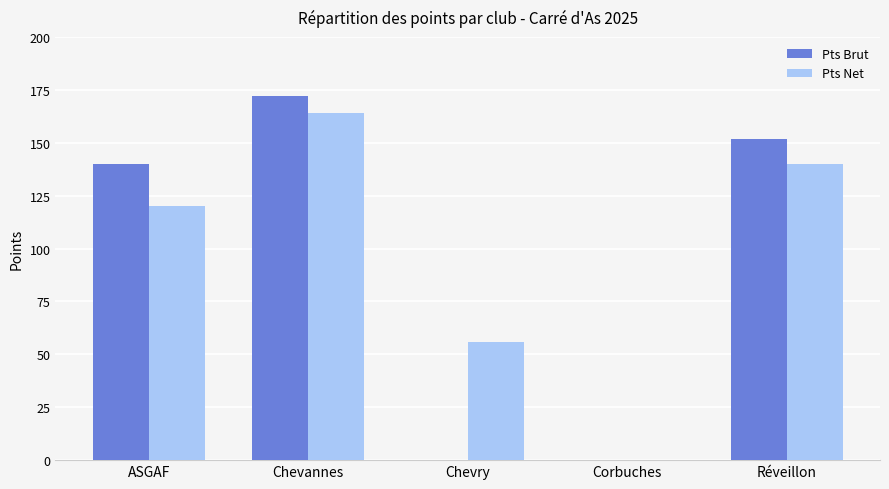

What is the sum of all Pts Net values?

480